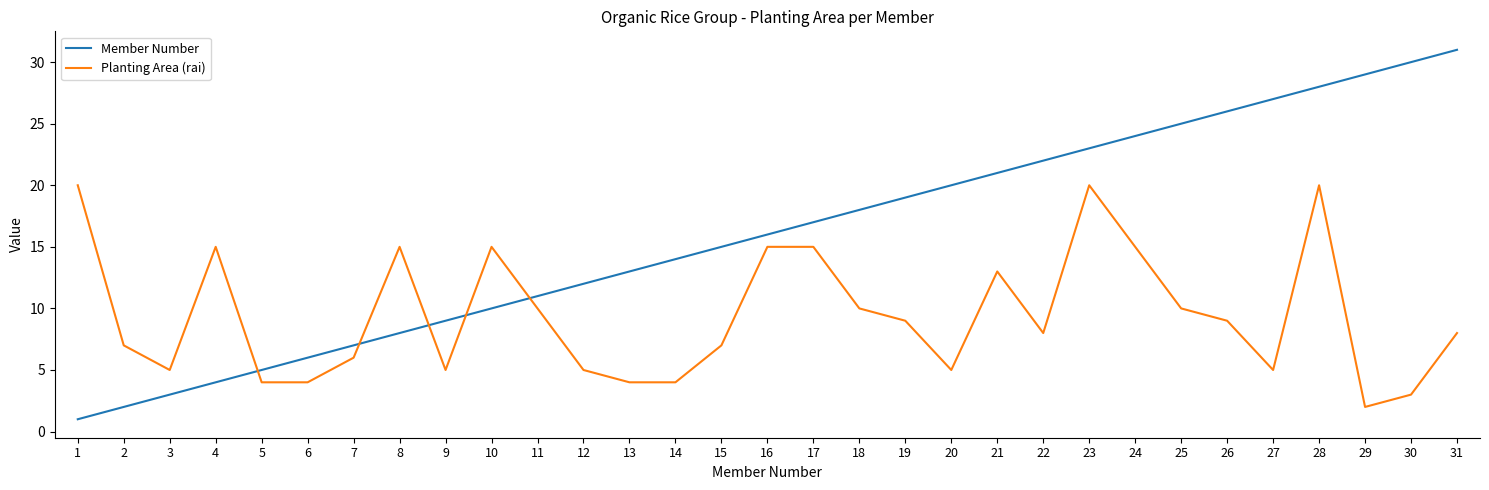

How many intersections are there between Planting Area (rai) and Member Number?

5